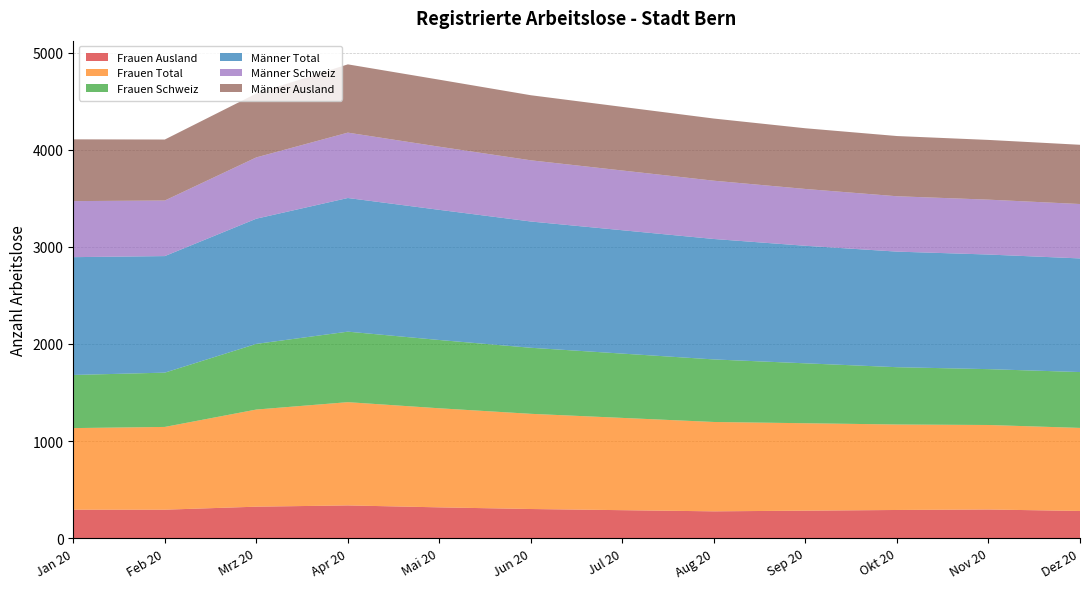

Reading right to left, extract all data points from this chart.

Frauen Ausland: Dez 20=280	Nov 20=295	Okt 20=290	Sep 20=283	Aug 20=276	Jul 20=288	Jun 20=300	Mai 20=317	Apr 20=337	Mrz 20=324	Feb 20=293	Jan 20=293
Frauen Total: Dez 20=855	Nov 20=870	Okt 20=880	Sep 20=900	Aug 20=920	Jul 20=950	Jun 20=980	Mai 20=1020	Apr 20=1063	Mrz 20=1000	Feb 20=852	Jan 20=840
Frauen Schweiz: Dez 20=575	Nov 20=575	Okt 20=590	Sep 20=617	Aug 20=644	Jul 20=662	Jun 20=680	Mai 20=703	Apr 20=726	Mrz 20=676	Feb 20=559	Jan 20=547
Männer Total: Dez 20=1170	Nov 20=1180	Okt 20=1190	Sep 20=1210	Aug 20=1240	Jul 20=1270	Jun 20=1300	Mai 20=1340	Apr 20=1376	Mrz 20=1289	Feb 20=1200	Jan 20=1213
Männer Schweiz: Dez 20=560	Nov 20=565	Okt 20=570	Sep 20=585	Aug 20=600	Jul 20=615	Jun 20=630	Mai 20=650	Apr 20=673	Mrz 20=631	Feb 20=572	Jan 20=577
Männer Ausland: Dez 20=610	Nov 20=615	Okt 20=620	Sep 20=625	Aug 20=640	Jul 20=655	Jun 20=670	Mai 20=690	Apr 20=703	Mrz 20=658	Feb 20=628	Jan 20=636